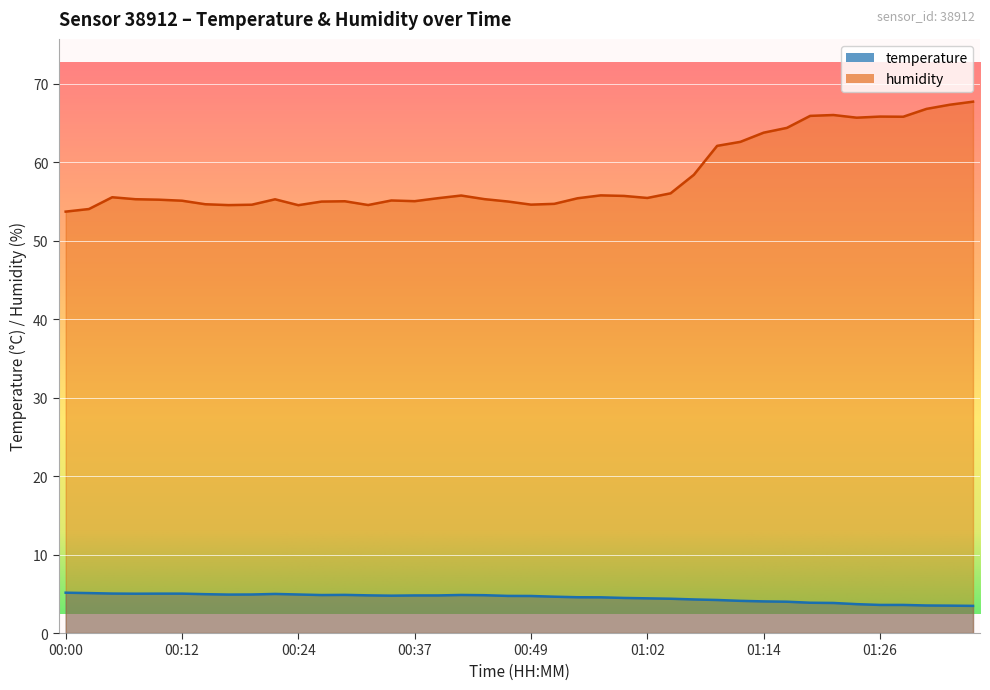

List the labels in order of temperature value, smallest first.

01:36, 01:33, 01:31, 01:26, 01:28, 01:24, 01:21, 01:19, 01:16, 01:14, 01:11, 01:09, 01:06, 01:04, 01:02, 00:59, 00:57, 00:54, 00:52, 00:49, 00:47, 00:34, 00:37, 00:39, 00:32, 00:44, 00:27, 00:42, 00:29, 00:17, 00:20, 00:24, 00:15, 00:22, 00:07, 00:10, 00:12, 00:05, 00:02, 00:00